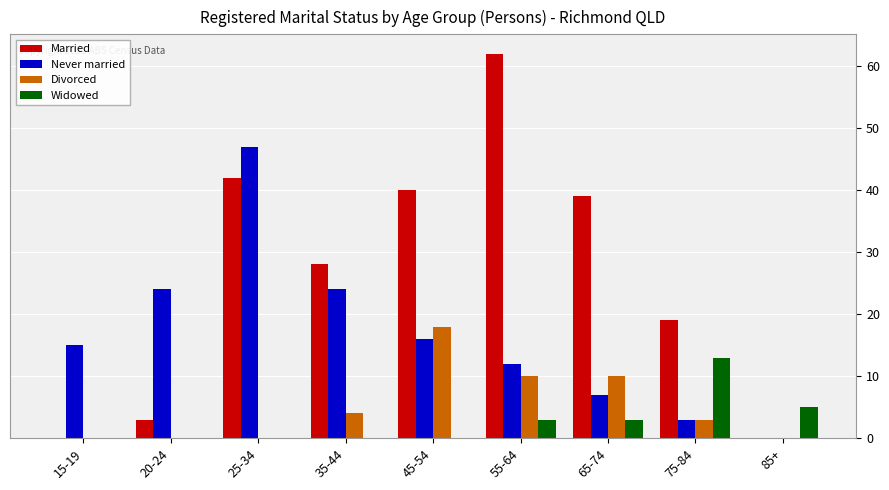

What is the sum of the Married values at 55-64 and 25-34?

104